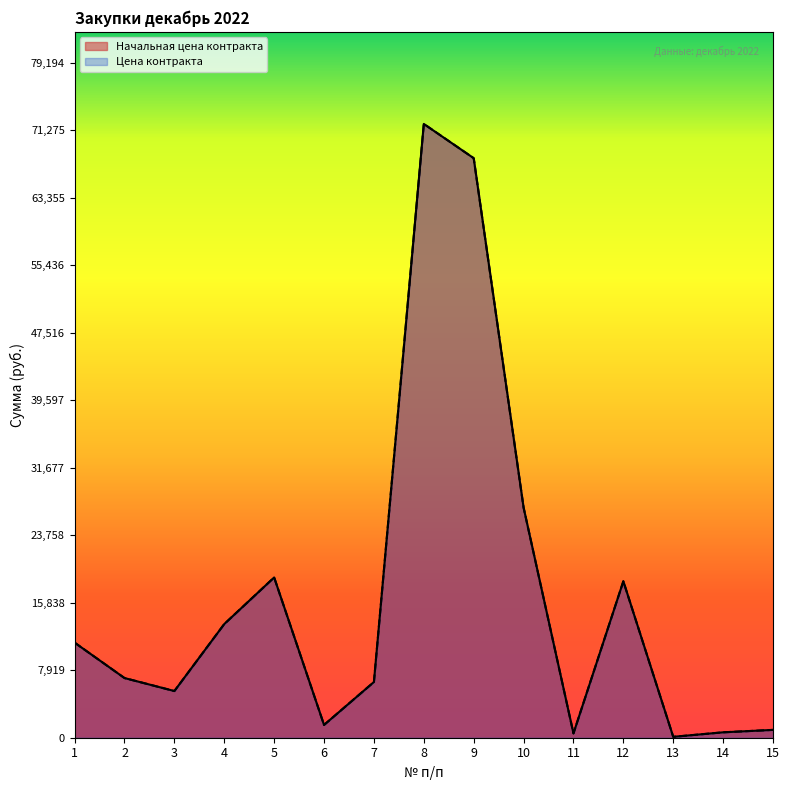

Which has a higher value, 15 or 8?

8